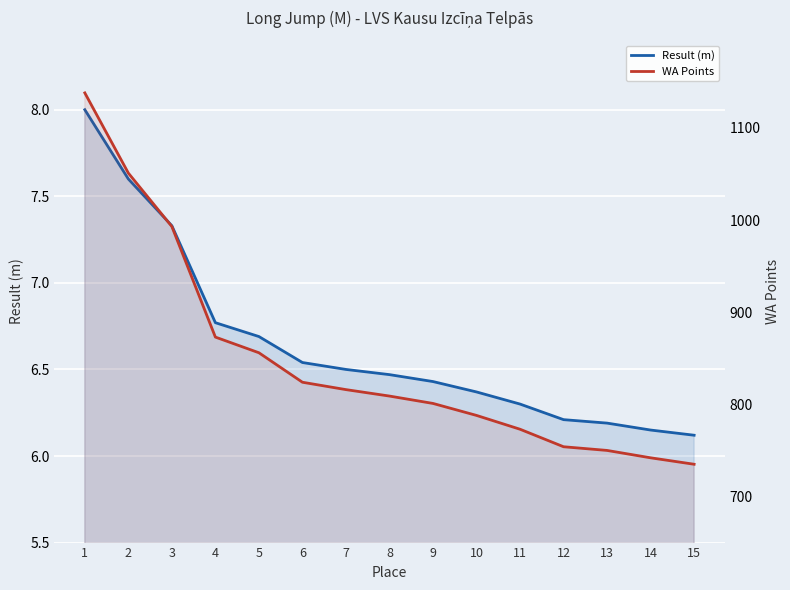

At which label does Result (m) reach its peak?

1